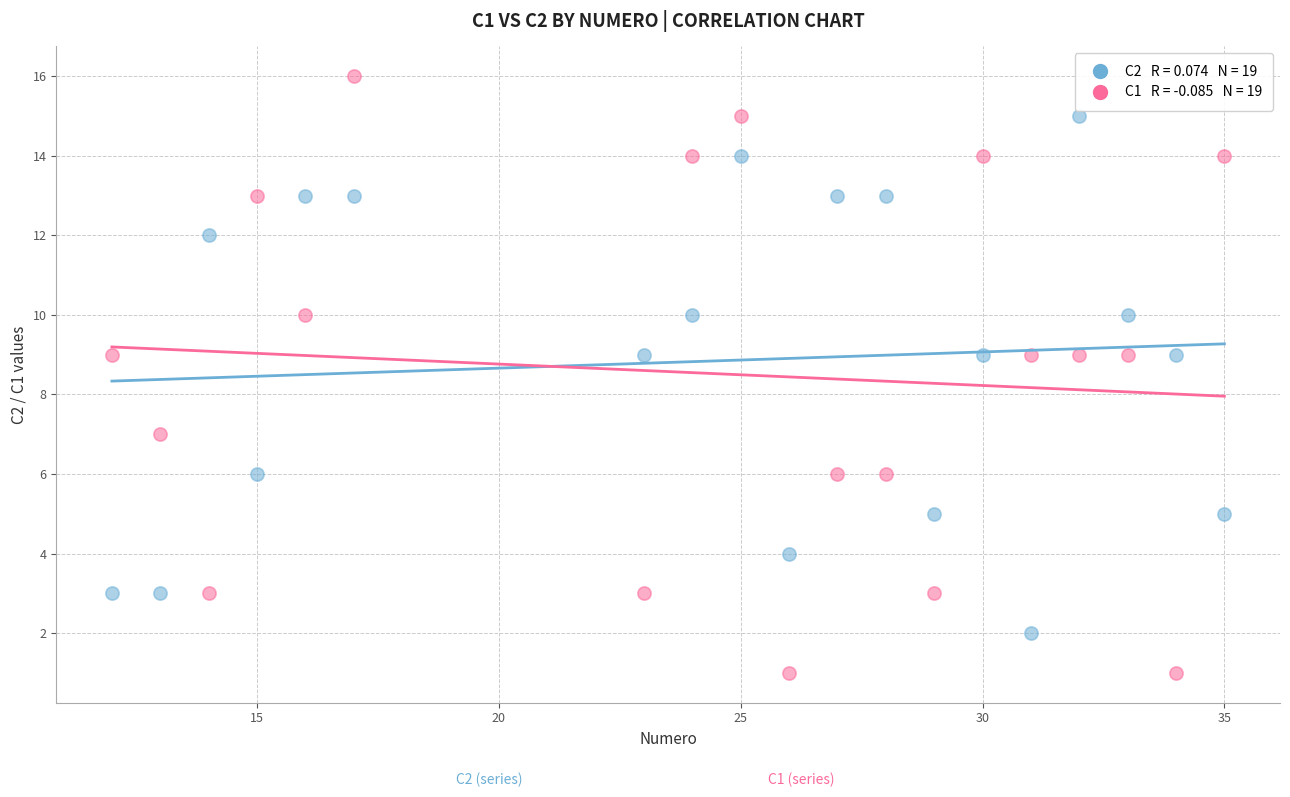

Across all data points, what is the range of Y values (max minus min)?

15